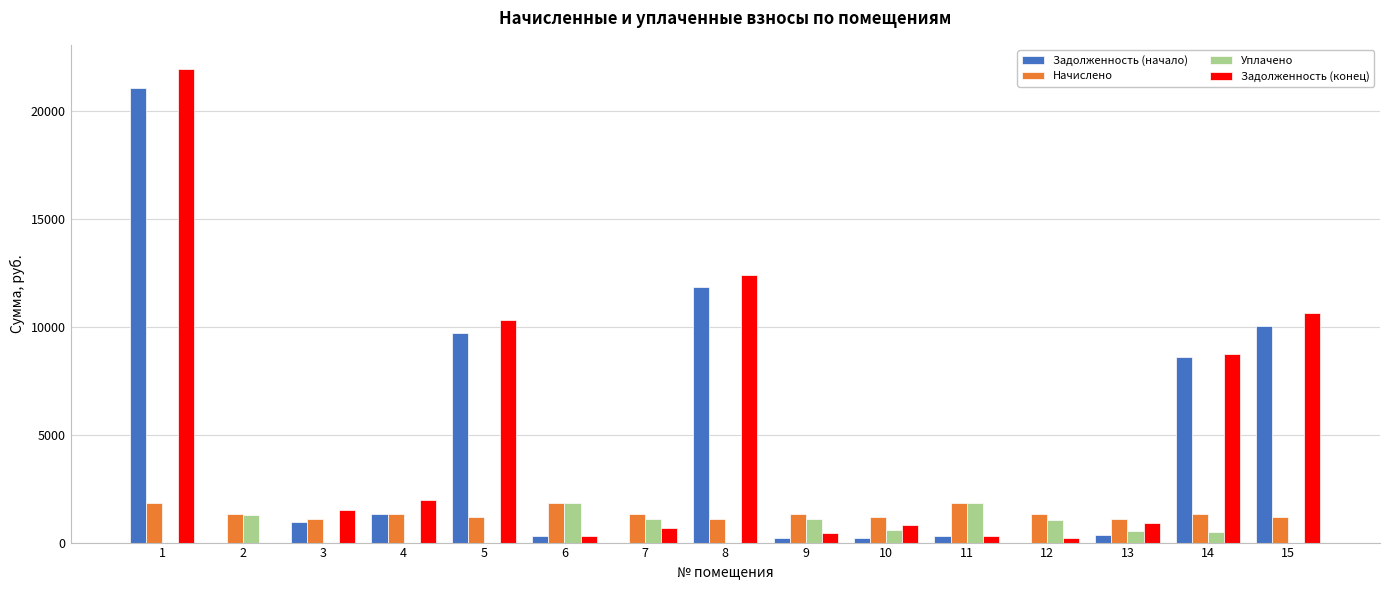

What is the approximate value of Задолженность (начало) at 8?

11854.2